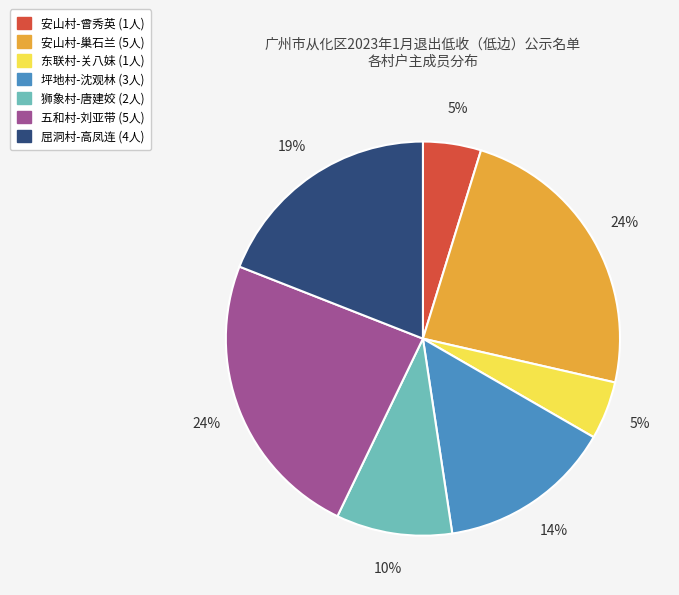

Is it true that 安山村-曾秀英 is 19% of the pie?

False